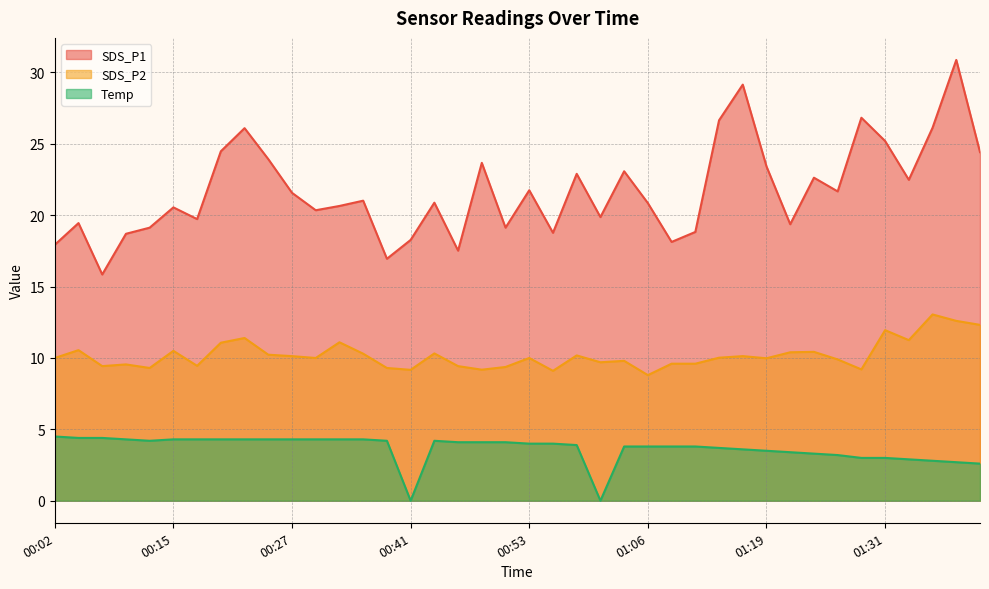

Where is the first local minimum for SDS_P2?

00:07